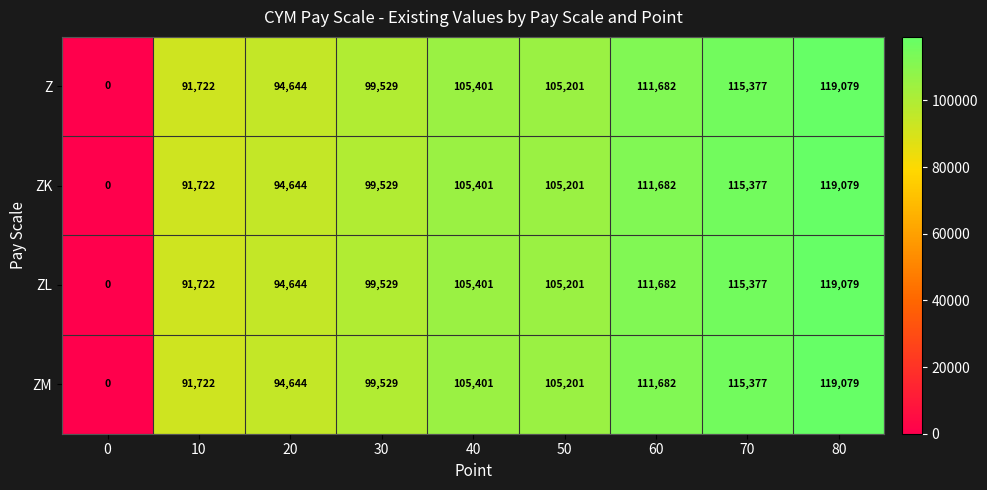

What is the difference between the maximum and second lowest values in the ZL series?

27357